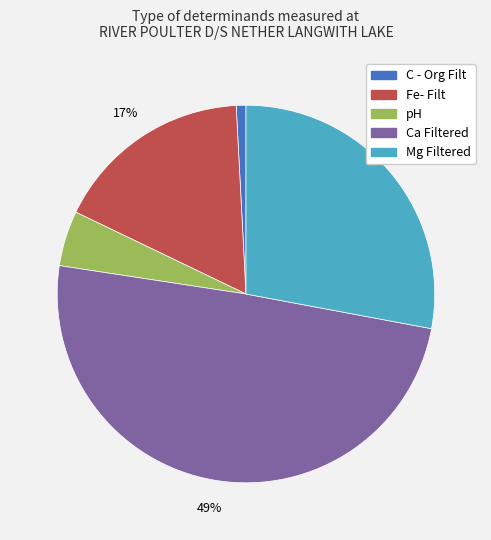

What is the ratio of the value at Fe- Filt to the value at Mg Filtered?

0.6